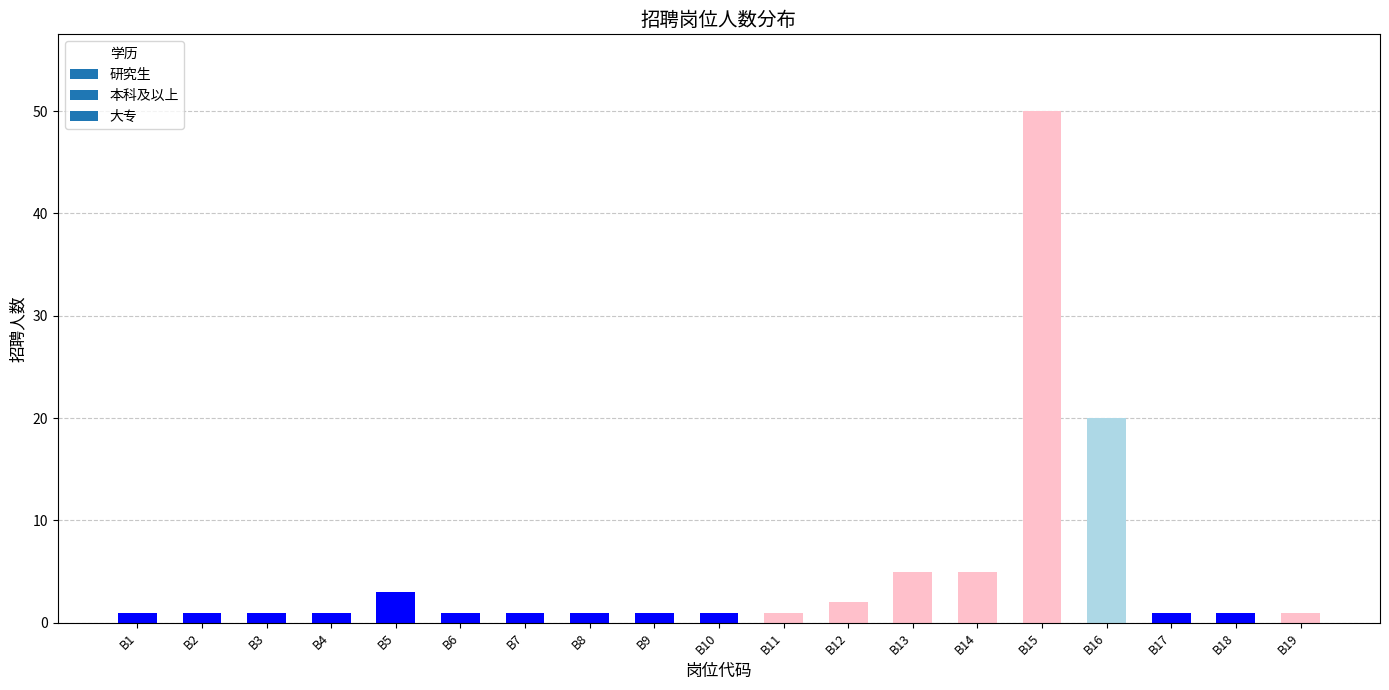

What is the minimum value shown in the chart?

1